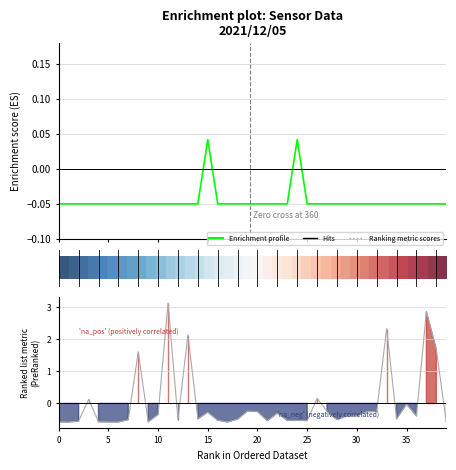

What is the difference between the maximum and minimum values in the Ranking metric scores series?

3.7